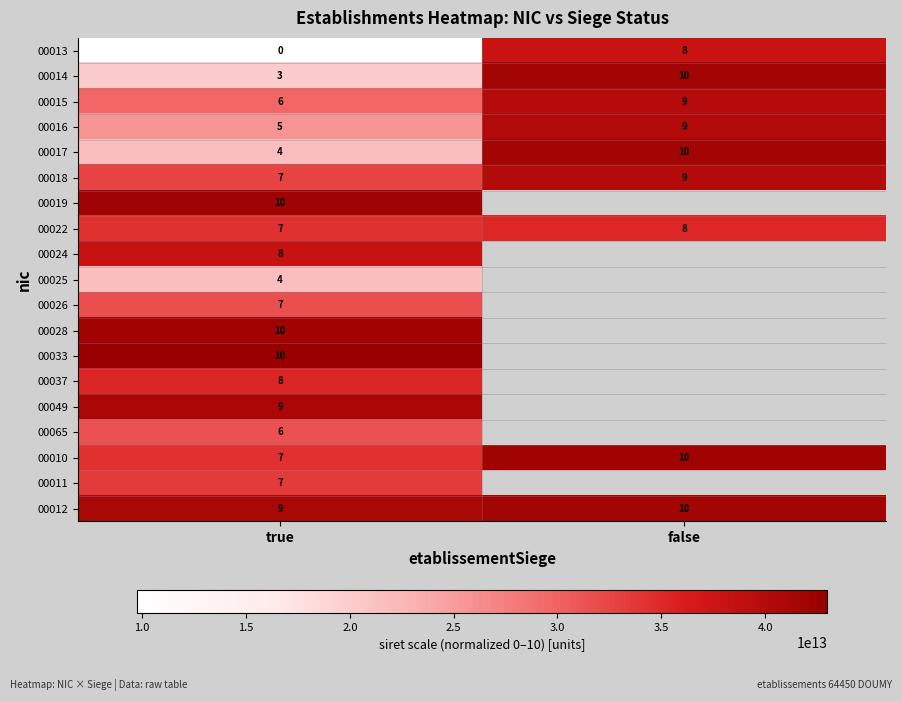

What is the spread (max minus min) of values at true?

33265361300020.0